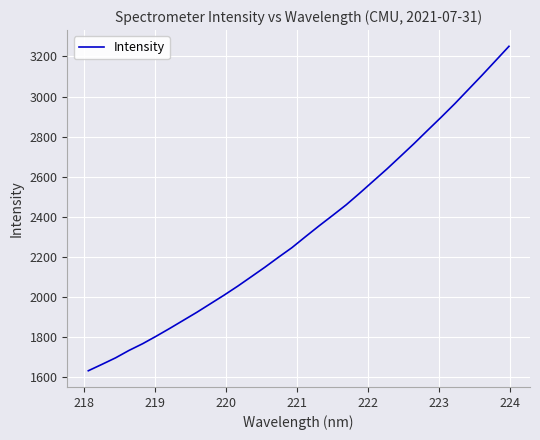

What is the maximum value shown in the chart?

3250.7